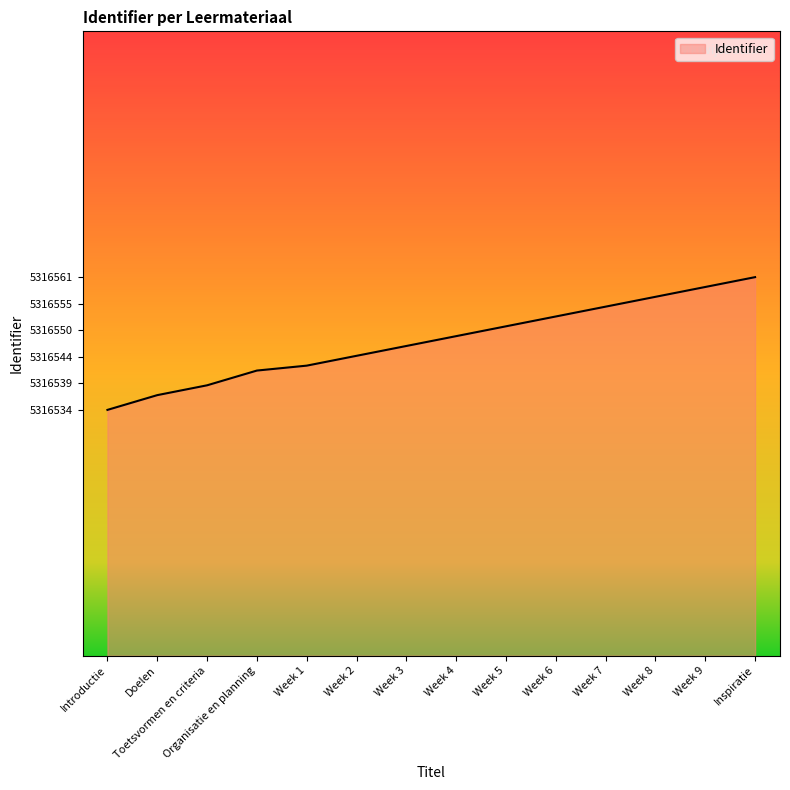

What is the difference between the second highest and minimum values?

25